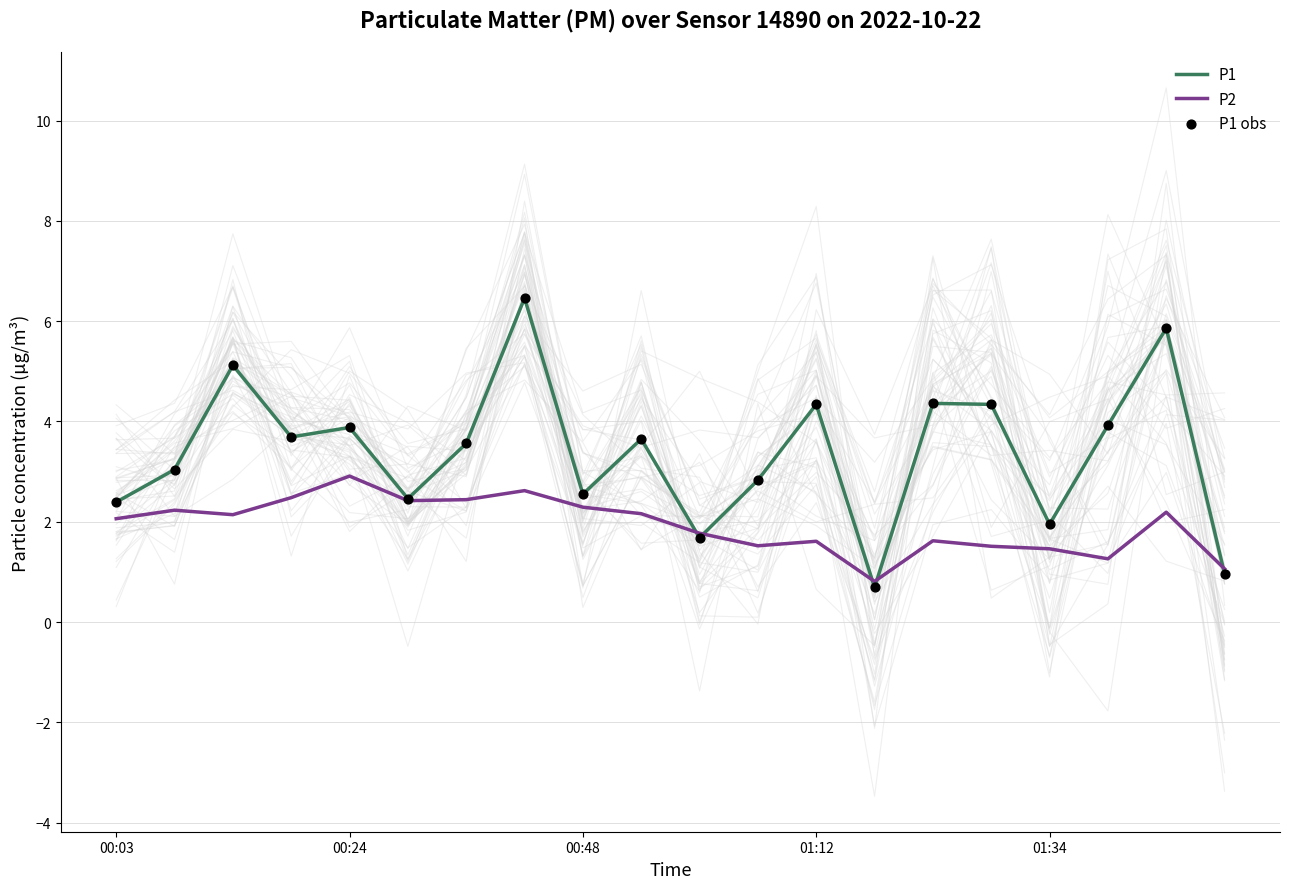

Which series reaches the maximum Y coordinate?

P1